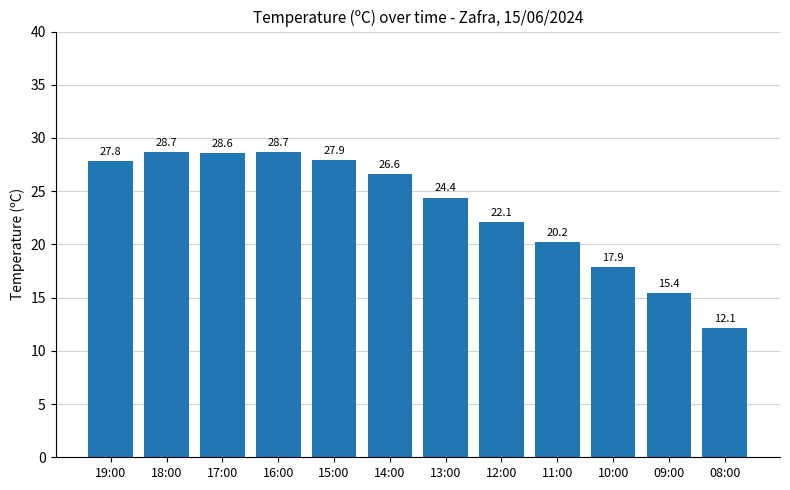

Count the number of values greater than 26.

6